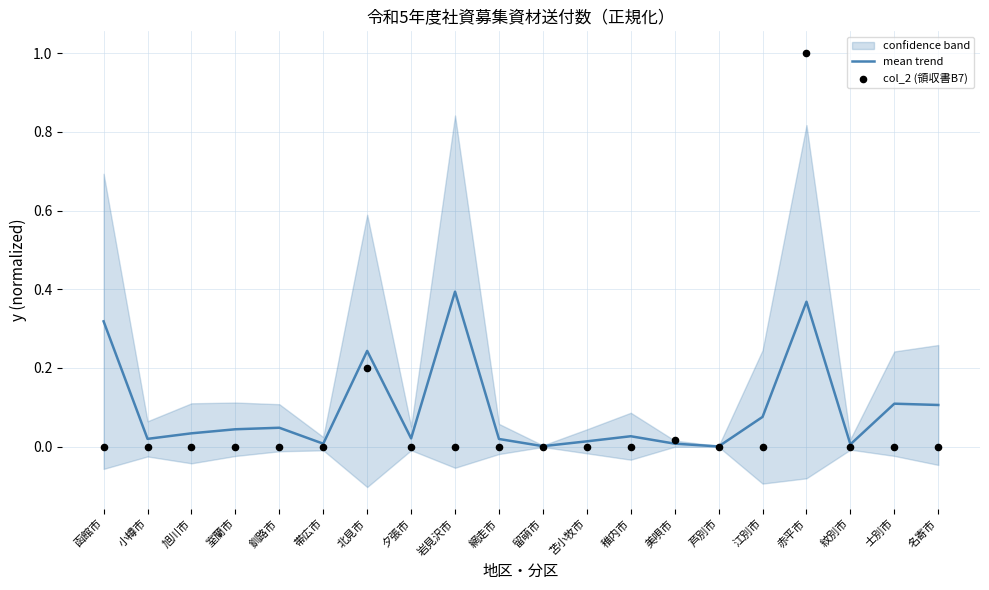

Which series has the largest total across all categories?

mean trend